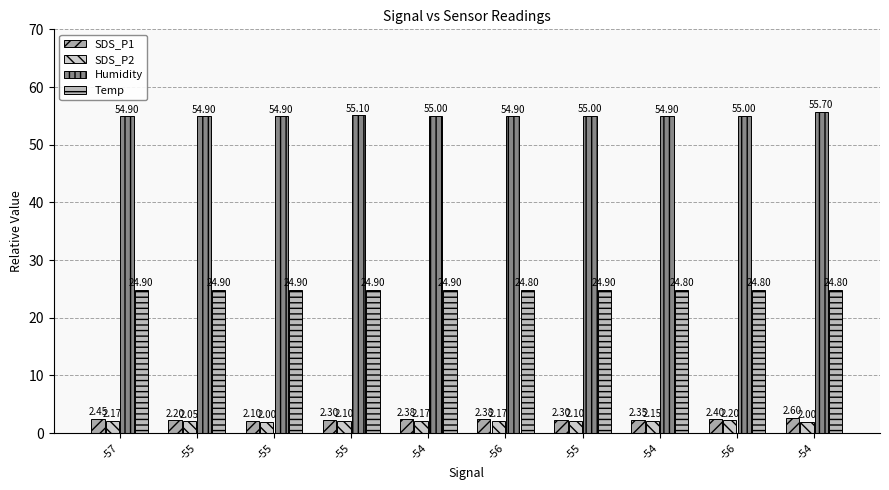

How many series are shown in this chart?

4